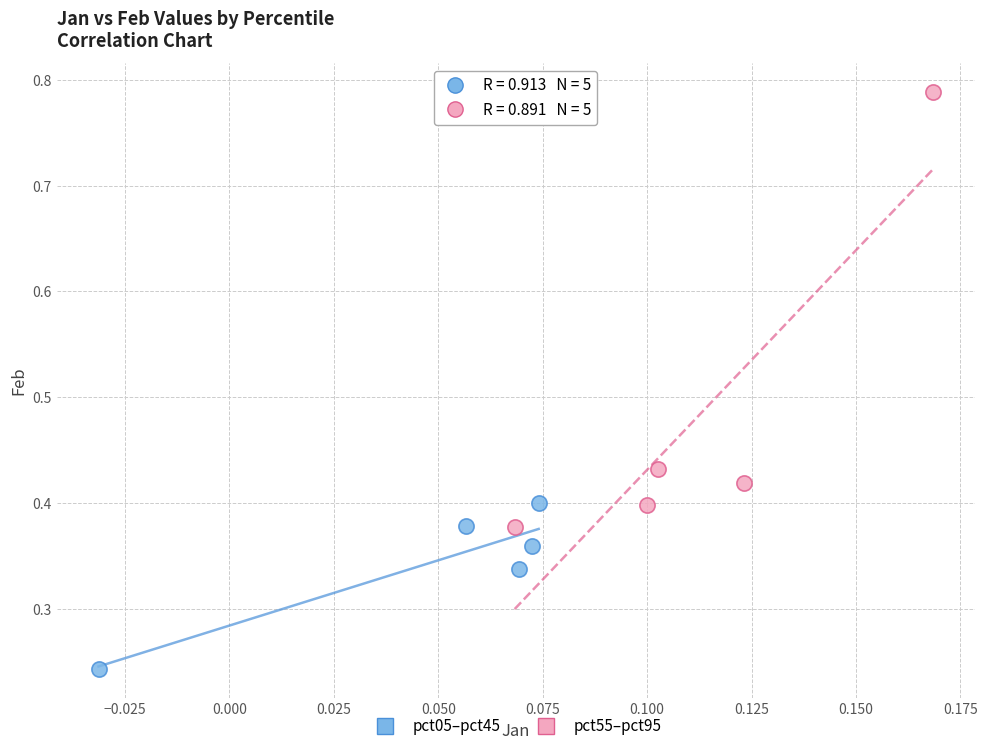

Which series reaches the maximum Y coordinate?

pct55–pct95